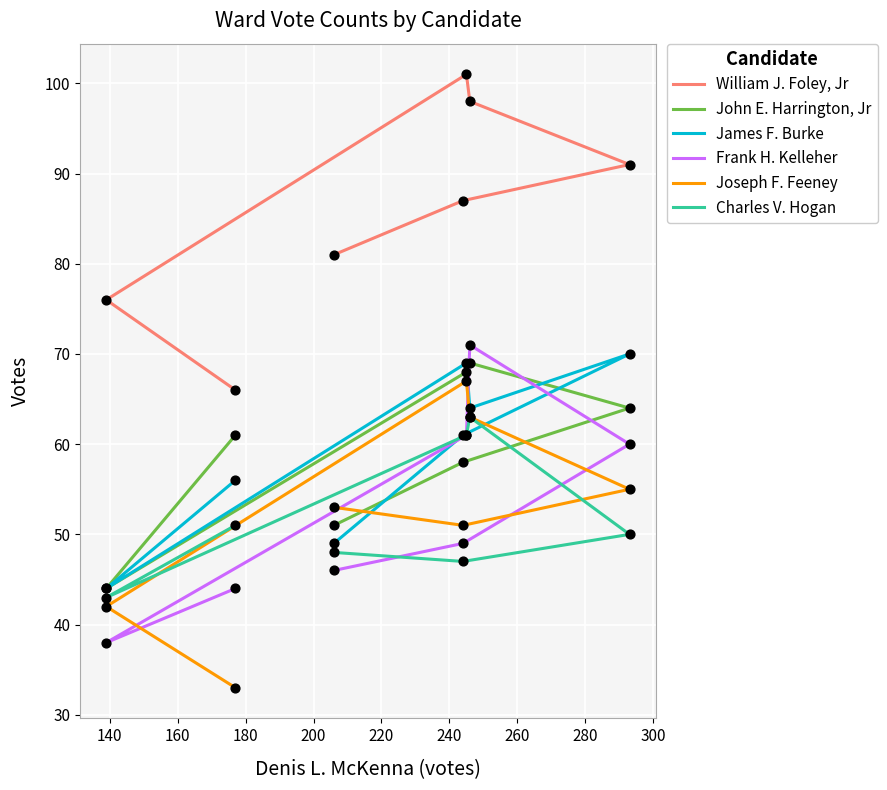

Which series has the largest Y range (max minus min)?

William J. Foley, Jr